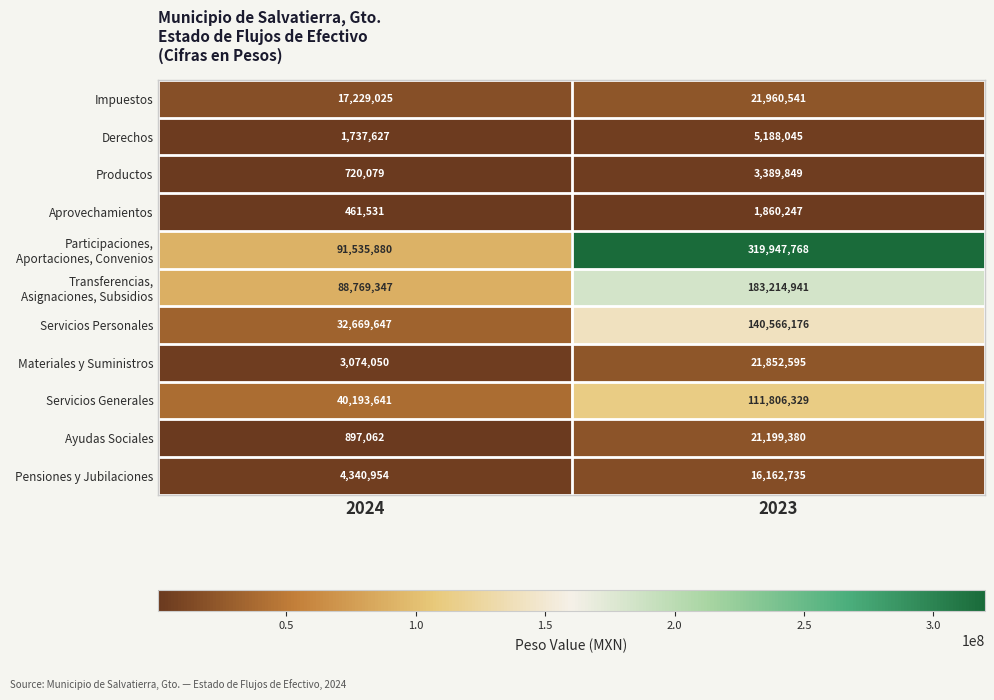

Read the Pensiones y Jubilaciones value at 2023, to the nearest 100.

16162700